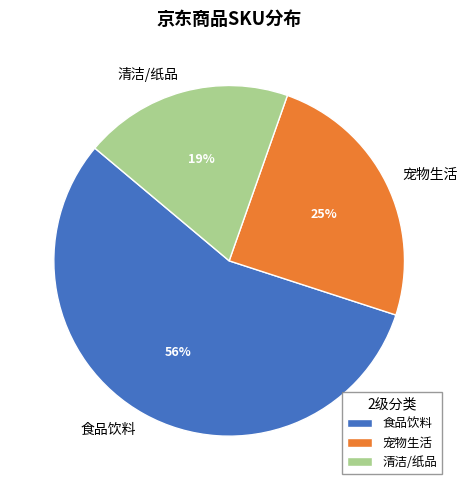

Count the number of slices in the pie.

3